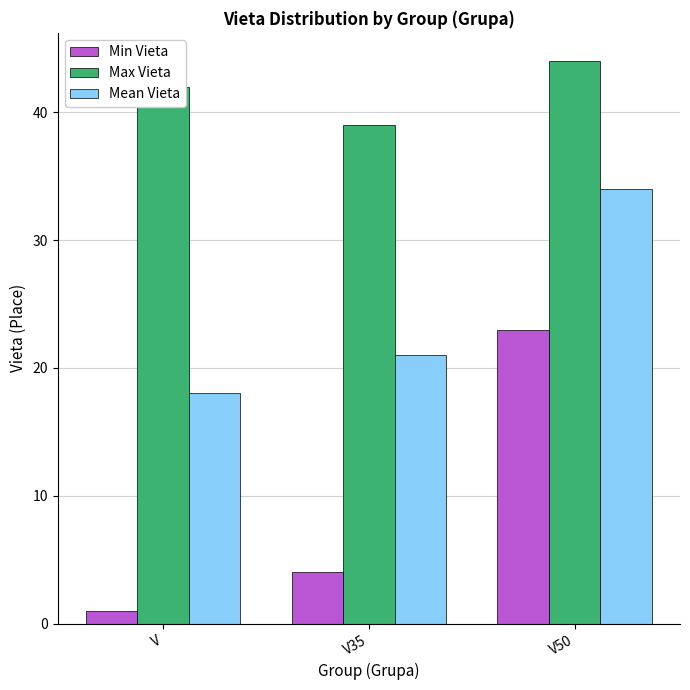

What is the highest value of the Mean Vieta series?

34